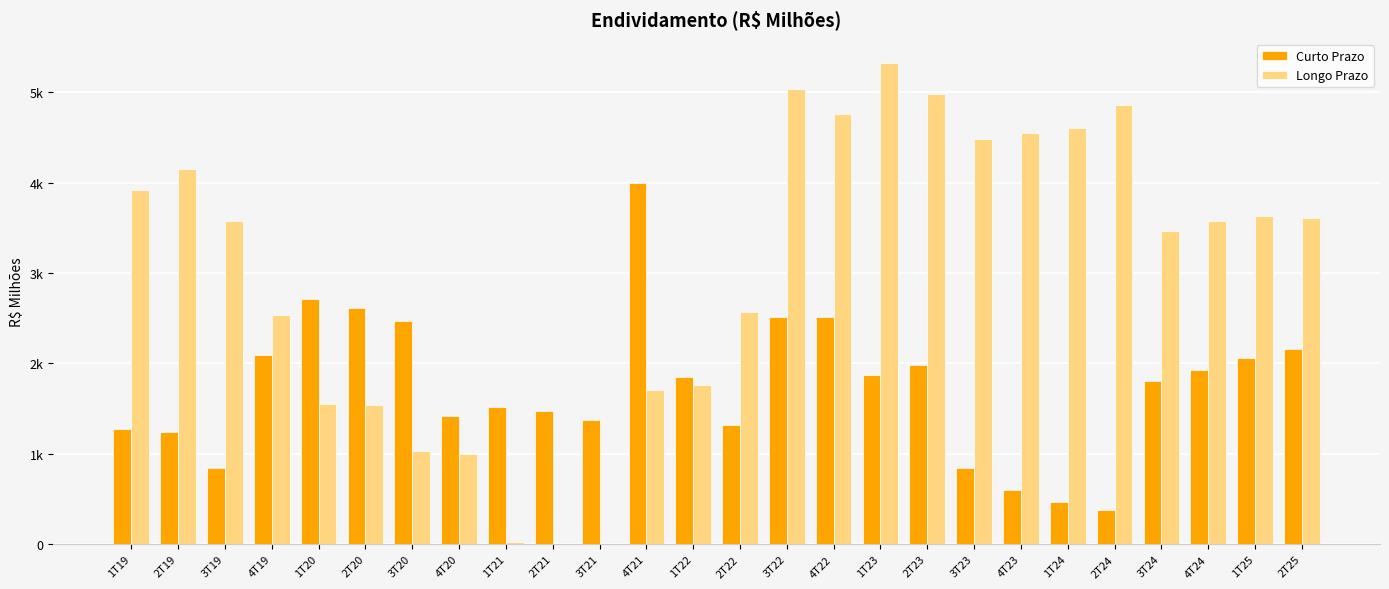

What is the label of the 21st bar from the right?

2T20